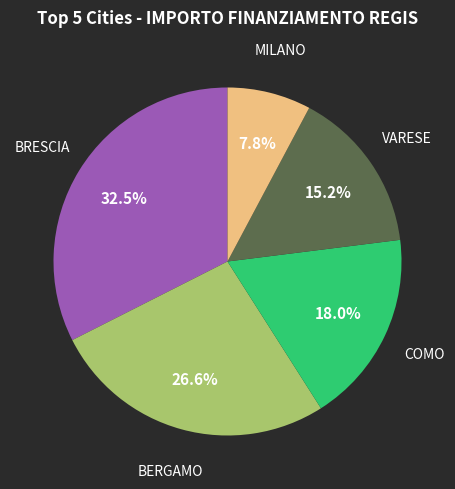

Count the number of slices in the pie.

5